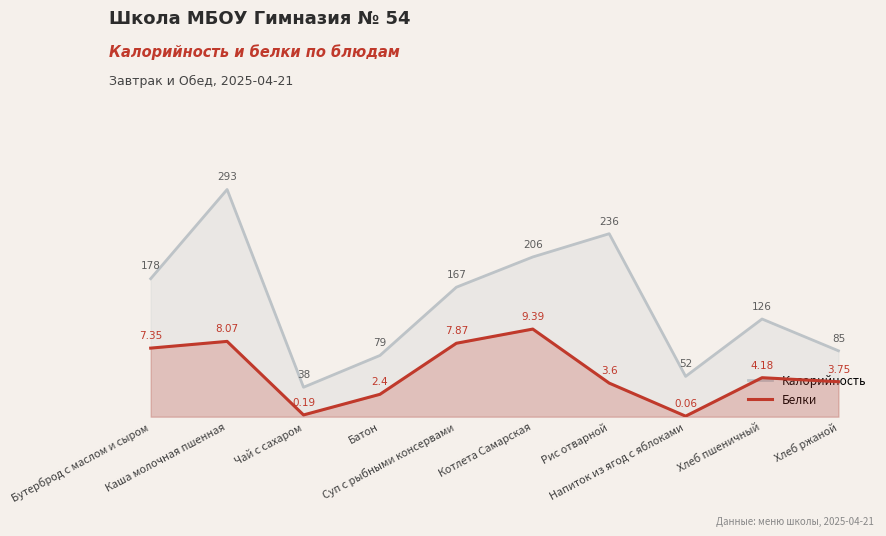

What is the spread (max minus min) of values at Суп с рыбными консервами?

159.1